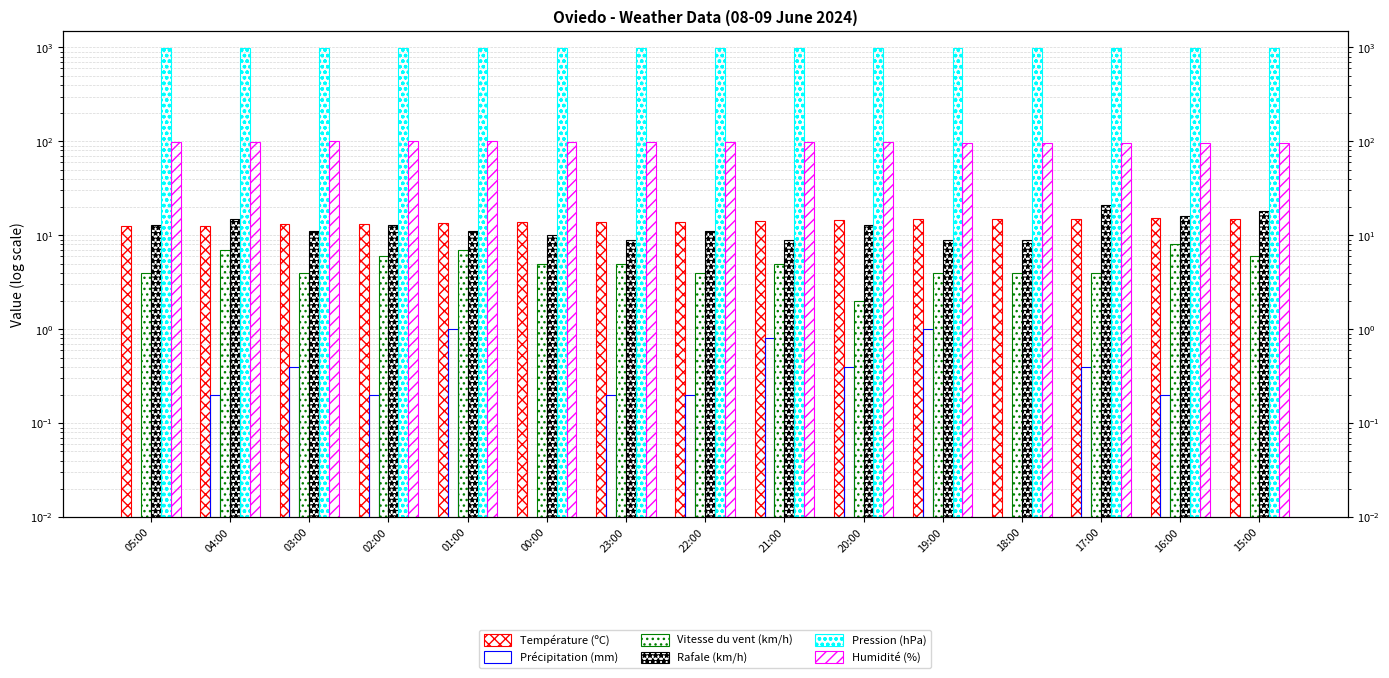

At 23:00, list the series in order from largest to smallest.

Pression (hPa), Humidité (%), Température (ºC), Rafale (km/h), Vitesse du vent (km/h), Précipitation (mm)